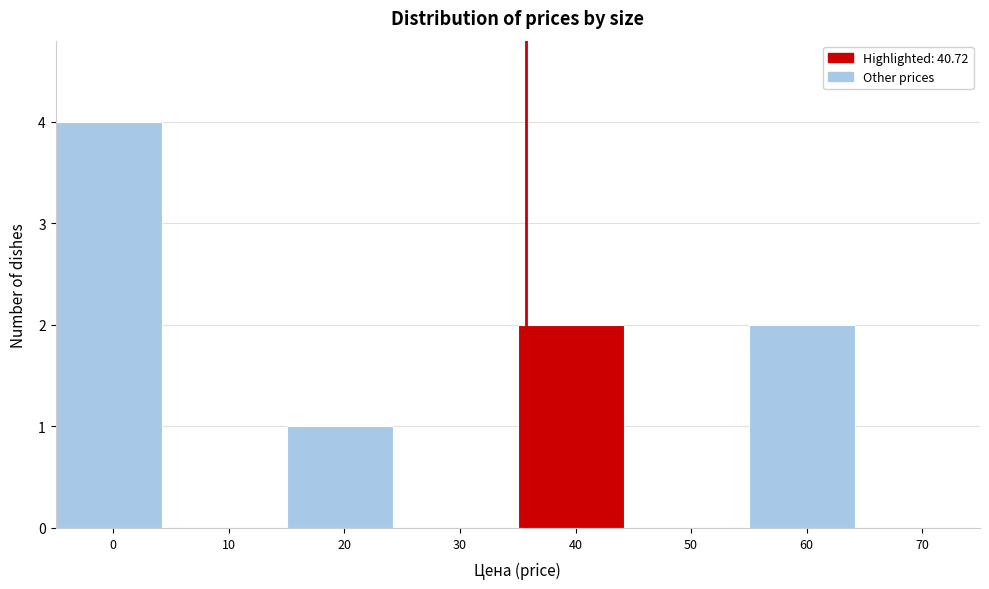

Reading left to right, list all the values displayed in this chart.

0=4	10=0	20=1	30=0	40=2	50=0	60=2	70=0